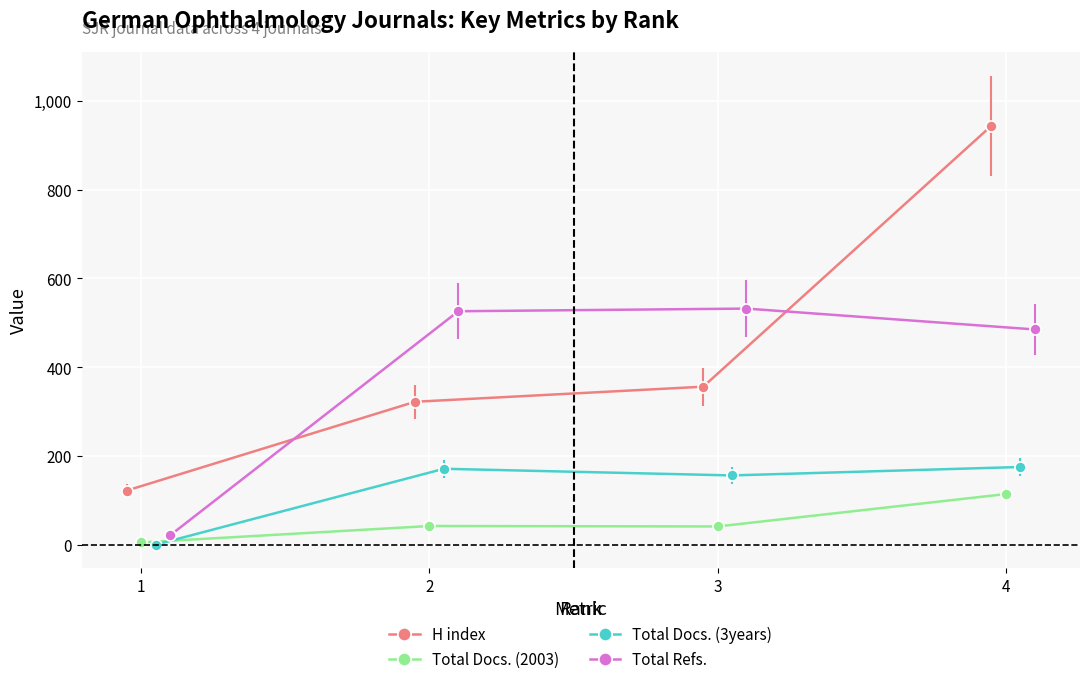

What is the highest value of the H index series?

944